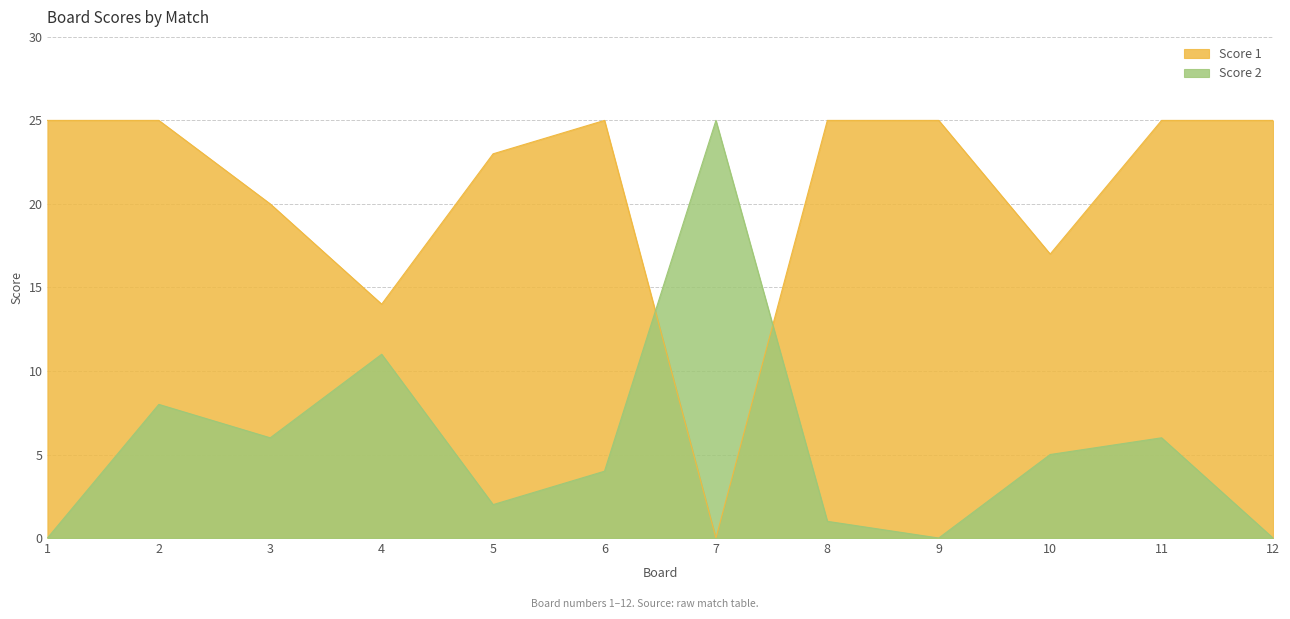

How many times do Score 2 and Score 1 cross each other?

2